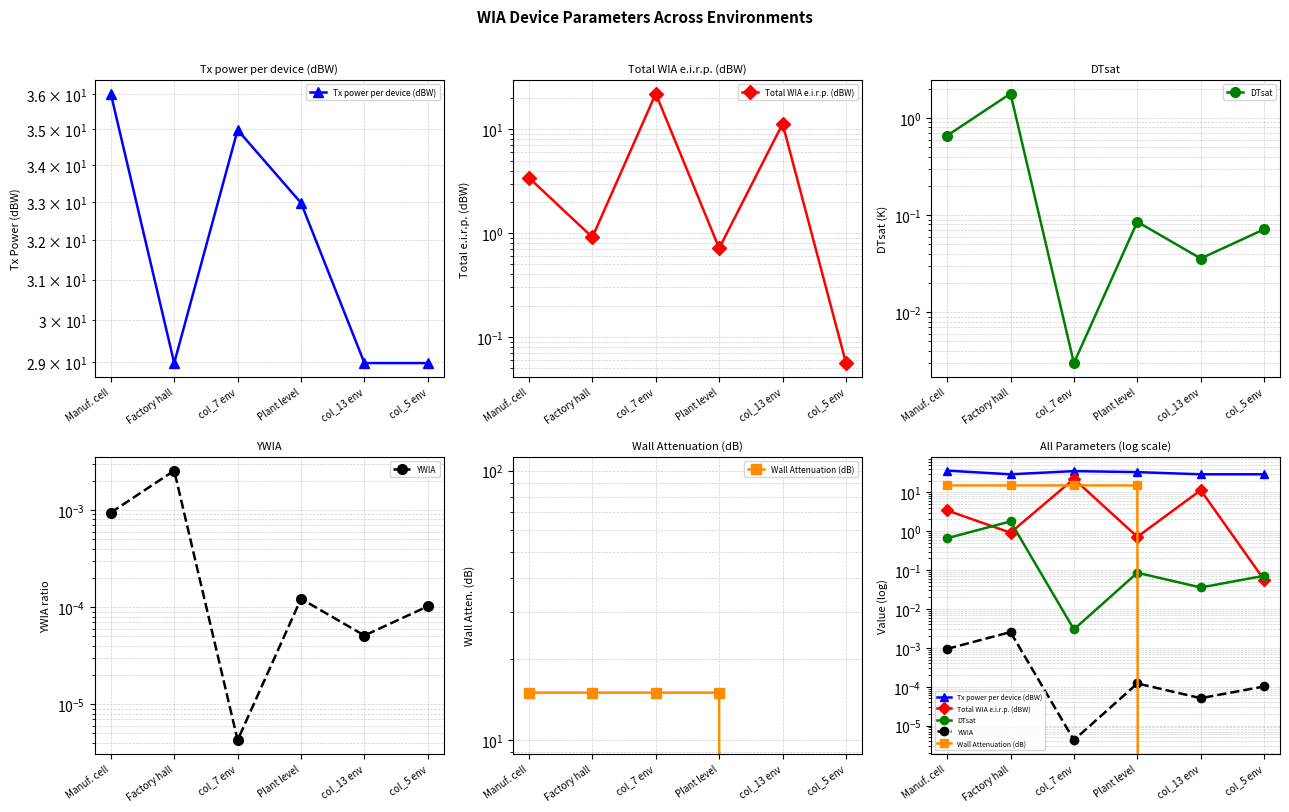

What is the value of the Total WIA e.i.r.p. (dBW) point at the 5th from the left?

11.3